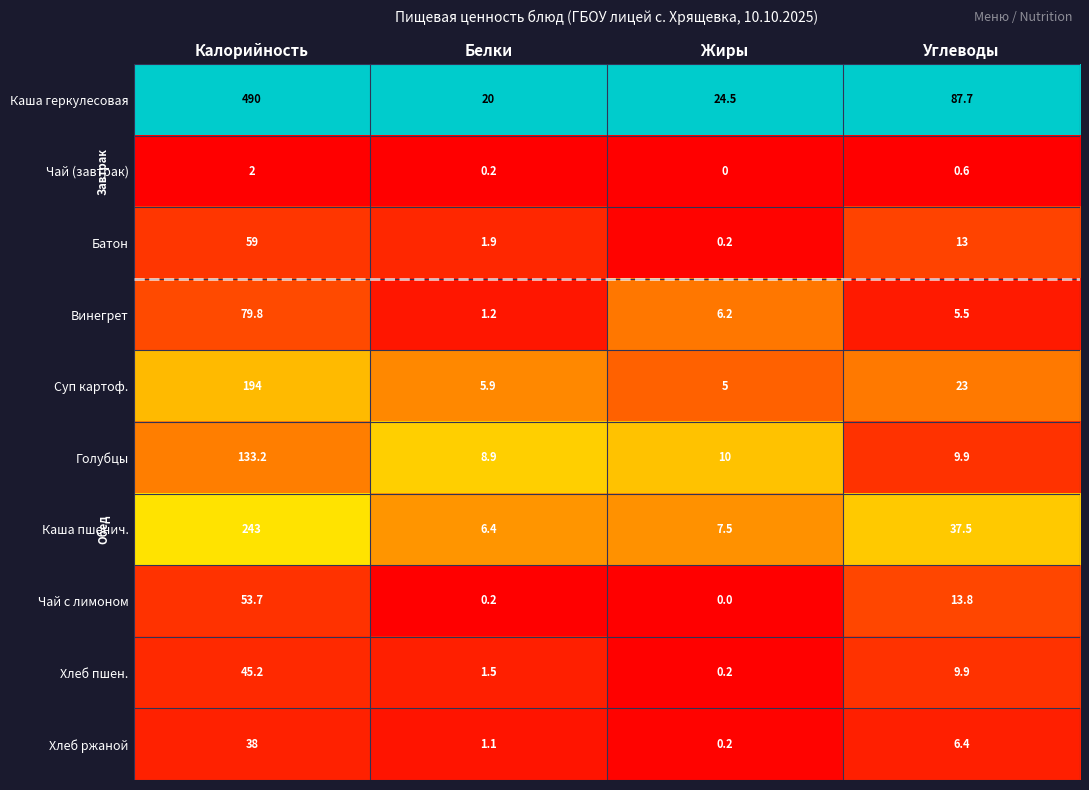

List the series in order of their peak value, lowest first.

Чай (завтрак), Хлеб ржаной, Хлеб пшен., Чай с лимоном, Батон, Винегрет, Голубцы, Суп картоф., Каша пшенич., Каша геркулесовая